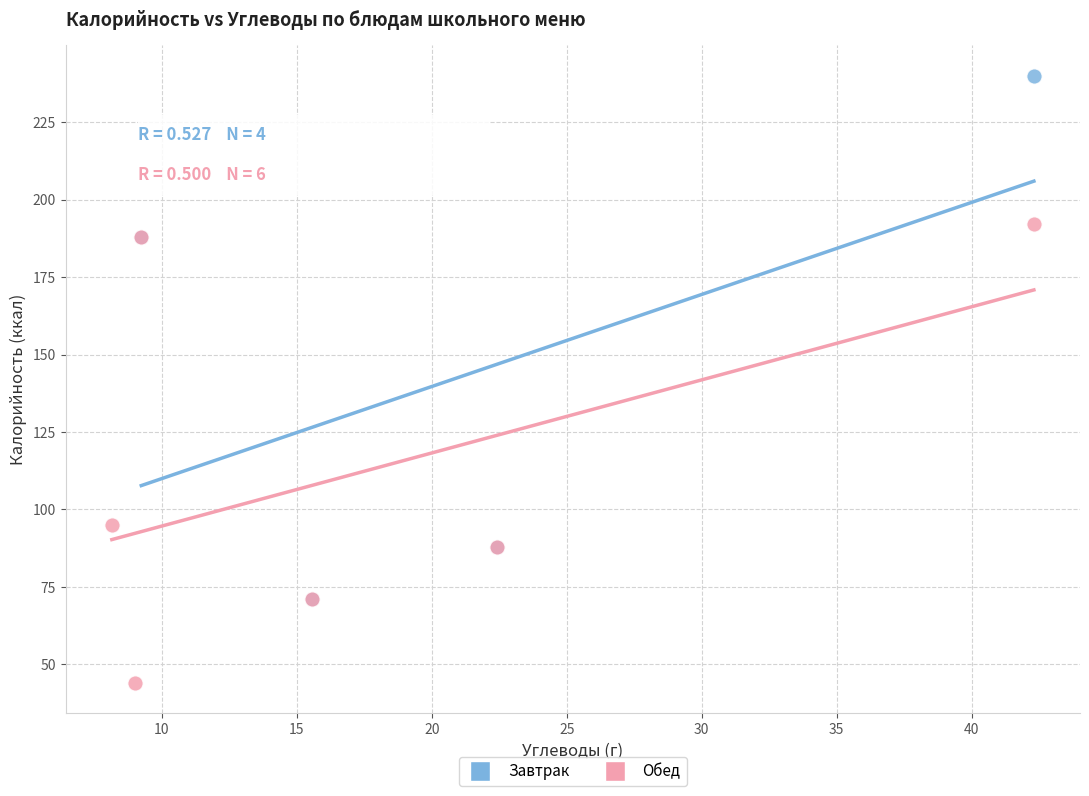

Which series contains the lowest Y value?

Обед